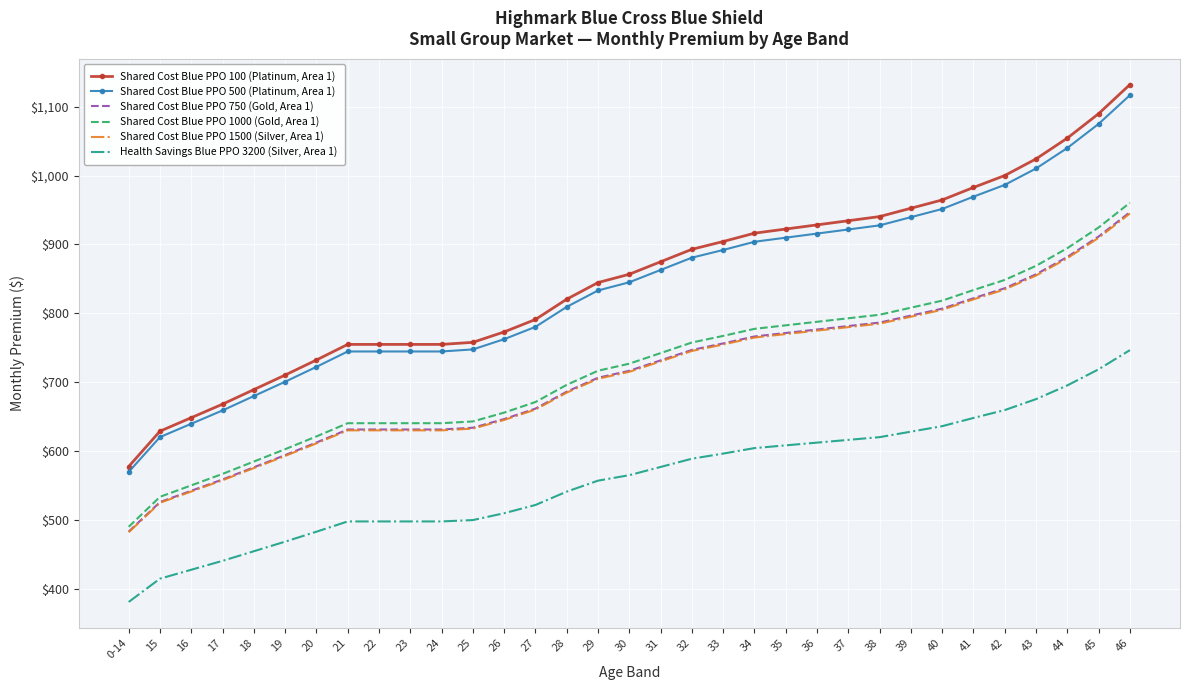

Which series has the widest spread of values?

Shared Cost Blue PPO 100 (Platinum, Area 1)